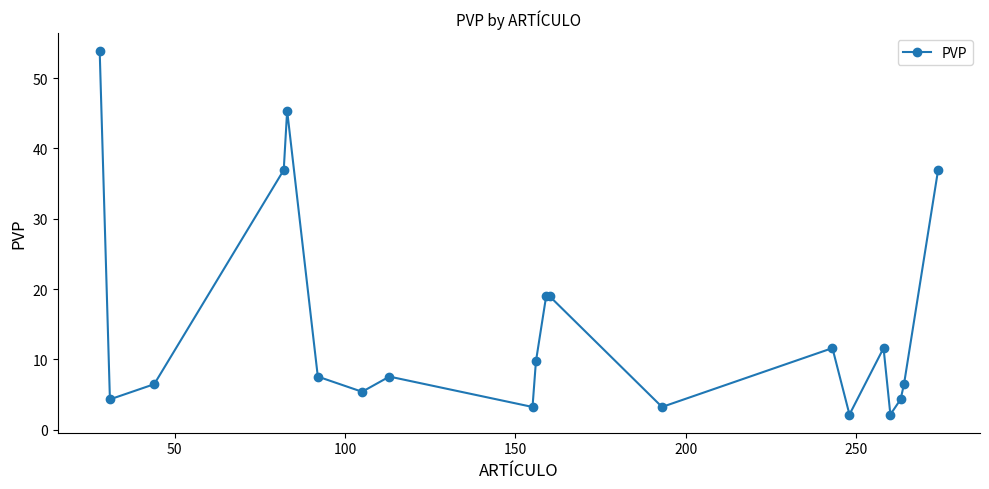

True or false: there are more than 1 points higher than both neighbors.

True